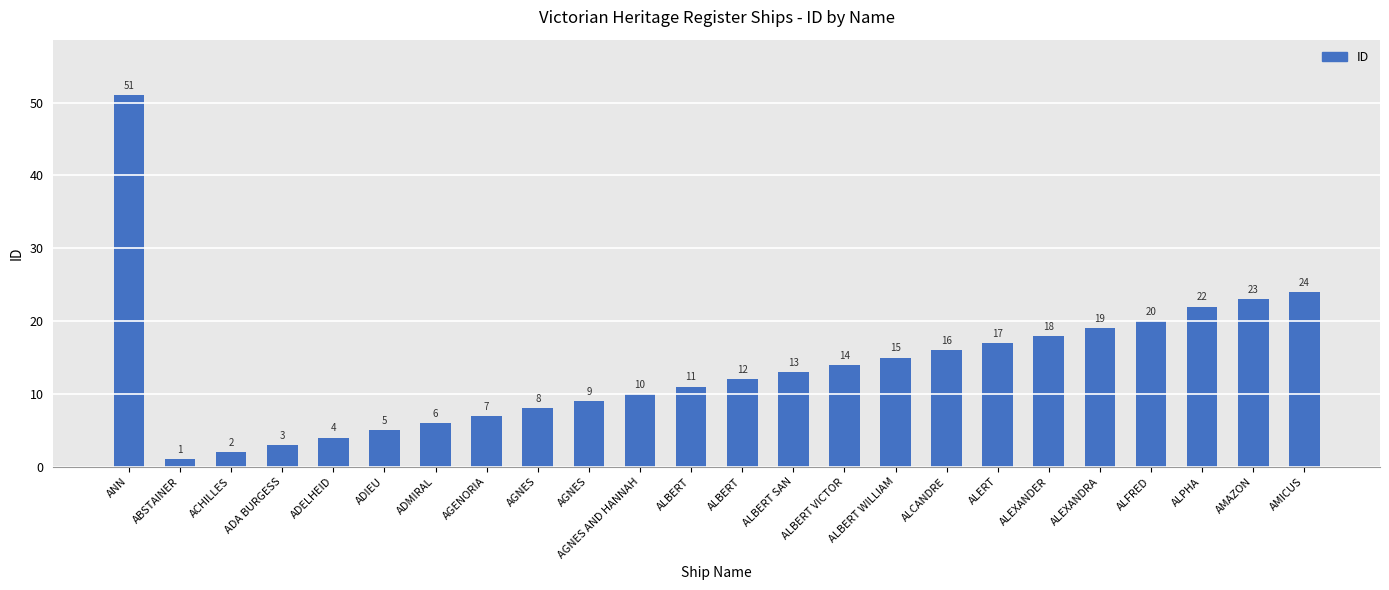

What is the approximate value at ALBERT WILLIAM, to the nearest 10?

20